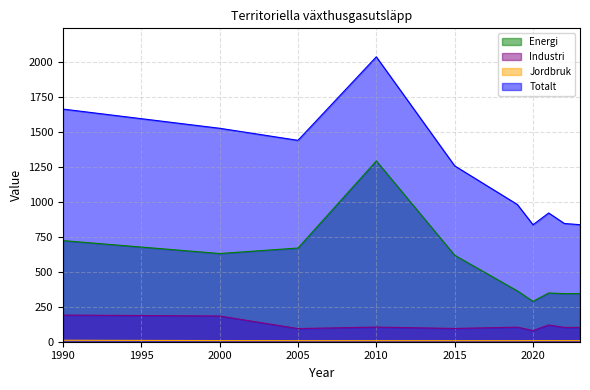

True or false: Totalt has a value of 1661.6 at 1990.

True